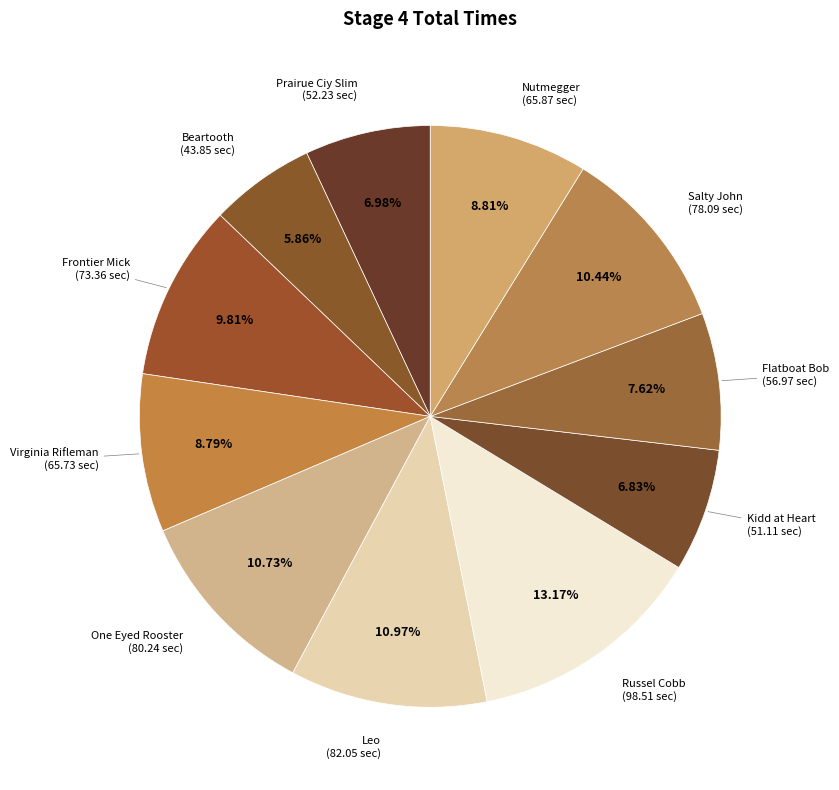

What is the smallest slice in the pie chart?

Beartooth